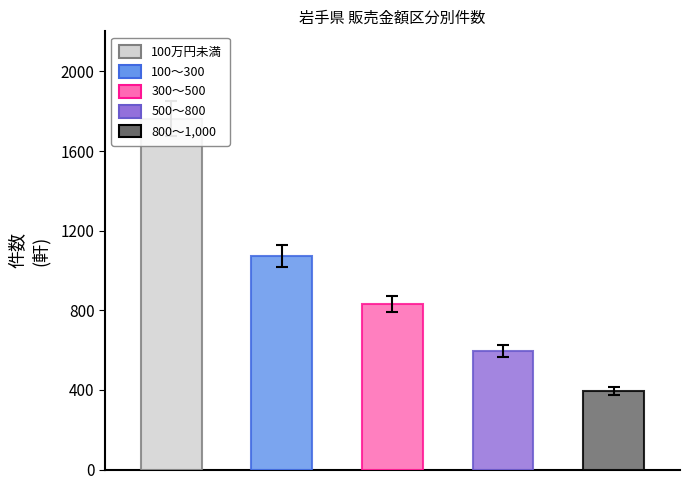

At how many categories does at least one series exceed 349?

5